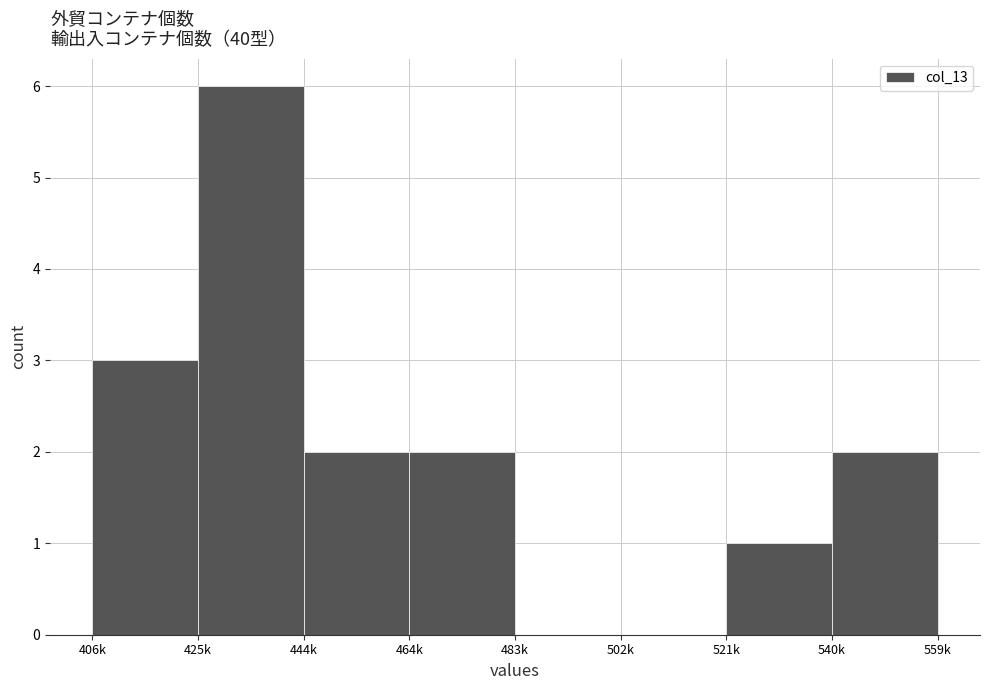

Reading left to right, what are all the values shown in this chart?

406k=3	425k=6	444k=2	464k=2	483k=0	502k=0	521k=1	540k=2